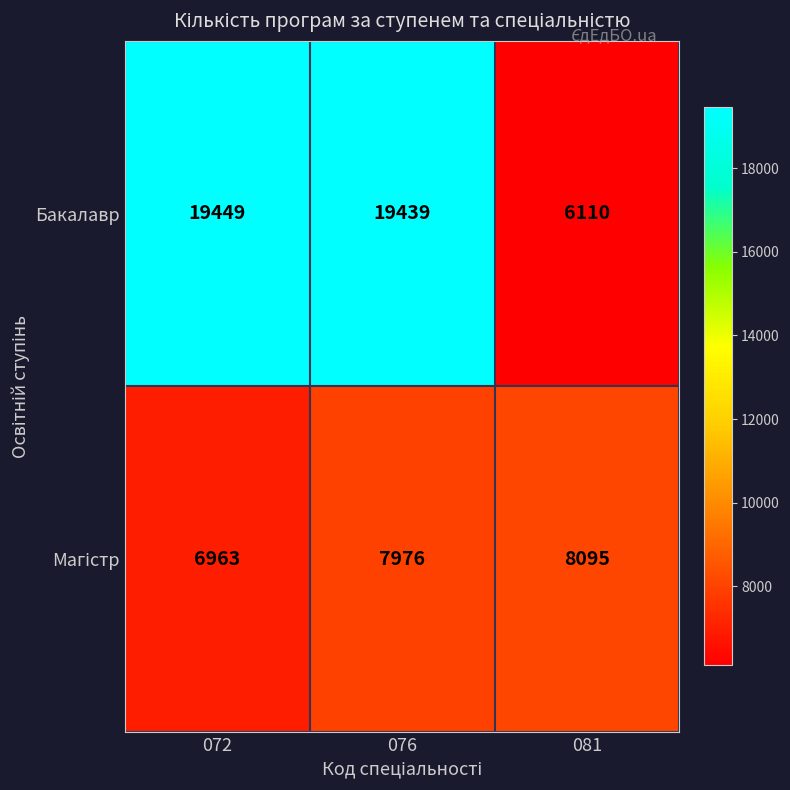

Count the number of data series in this chart.

2